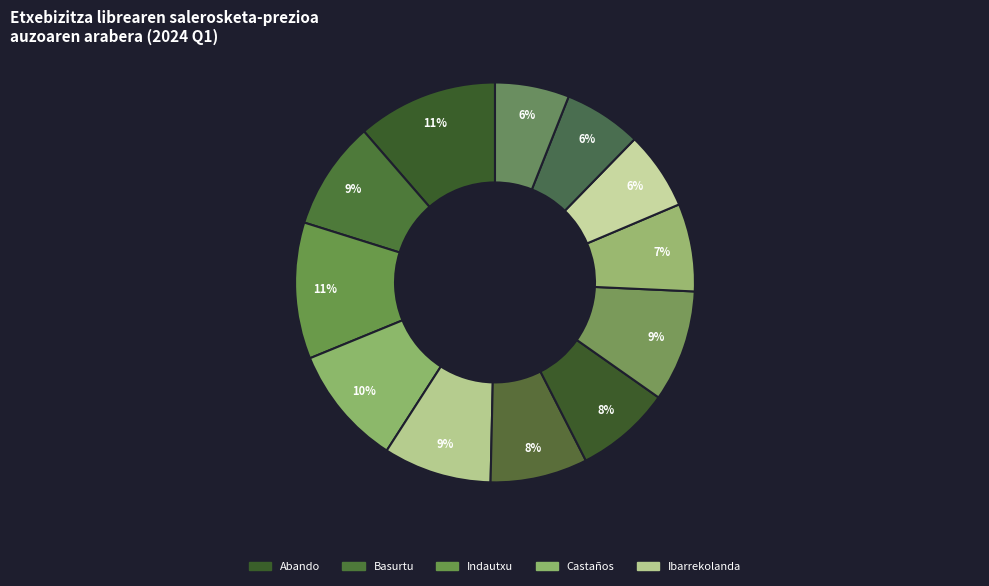

To the nearest percent, what is the average slice percentage?

8%